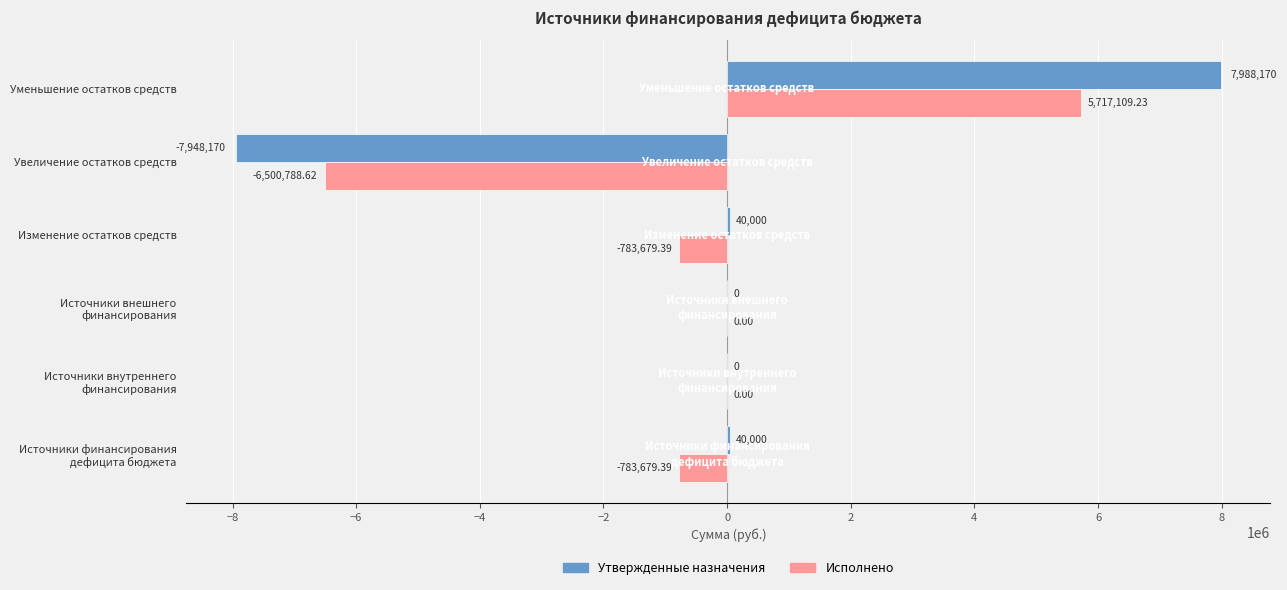

What is the sum of all Утвержденные назначения values?

120000.0